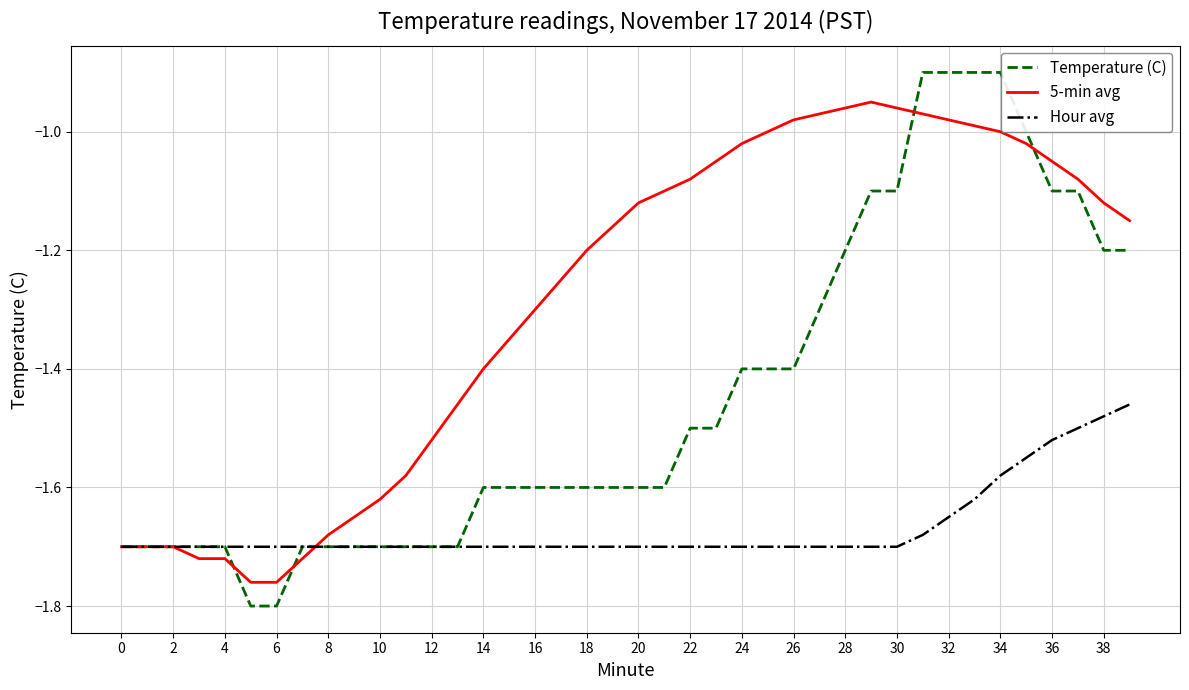

Which series has the largest total across all categories?

5-min avg